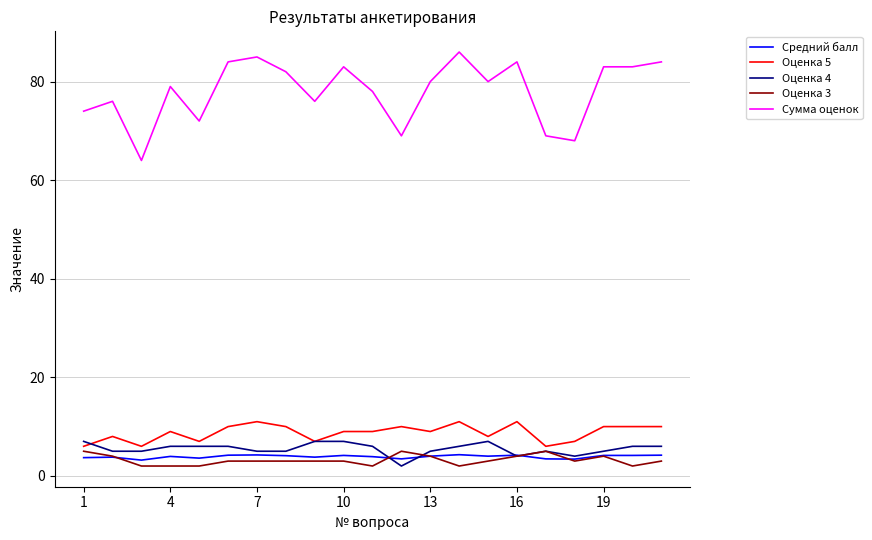

True or false: Сумма оценок and Оценка 4 intersect in this chart.

False